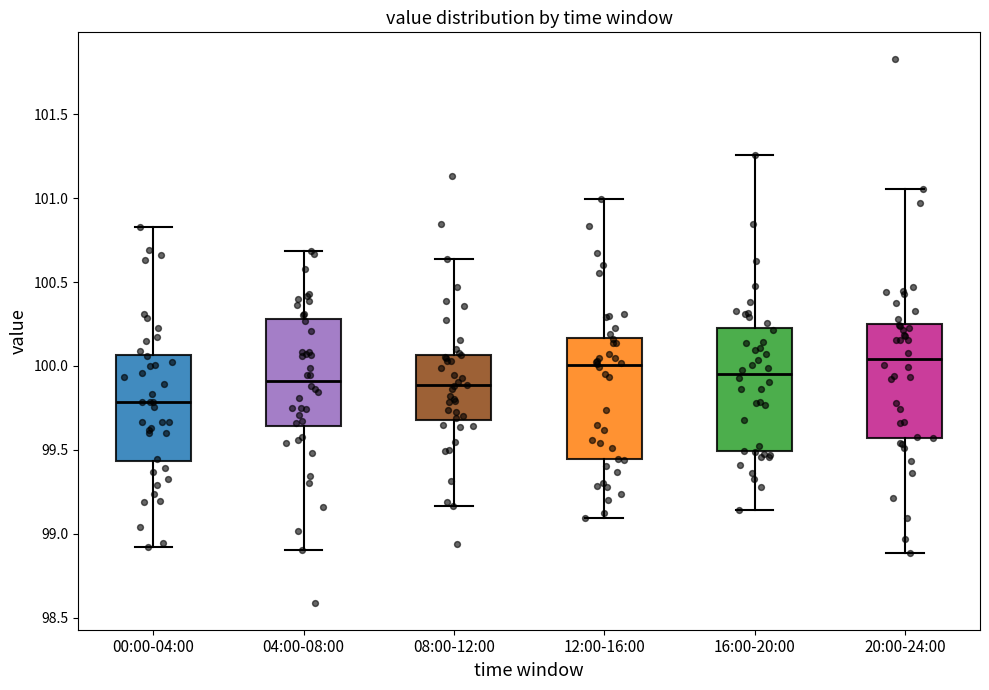

Where does the upper whisker of the box for 16:00-20:00 end on the y-axis? The values are not printed on the chart, so give them approximately, as read against the axis.

101.25